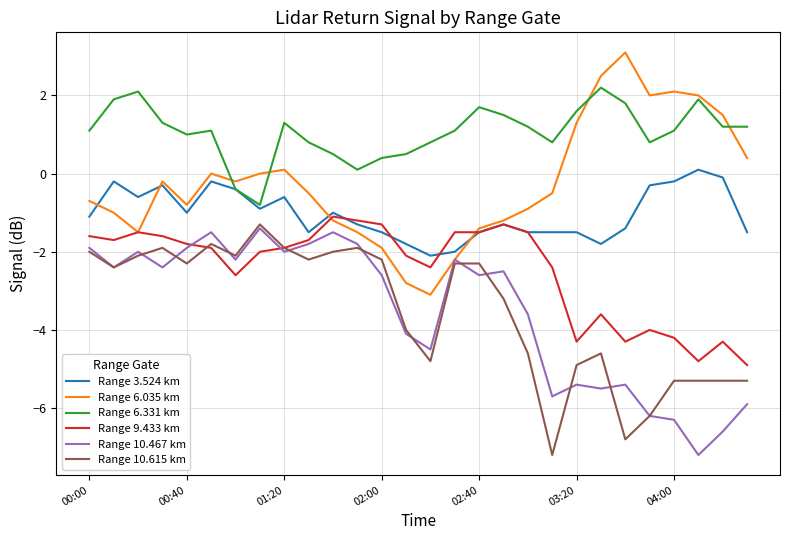

What is the minimum value shown in the chart?

-7.2